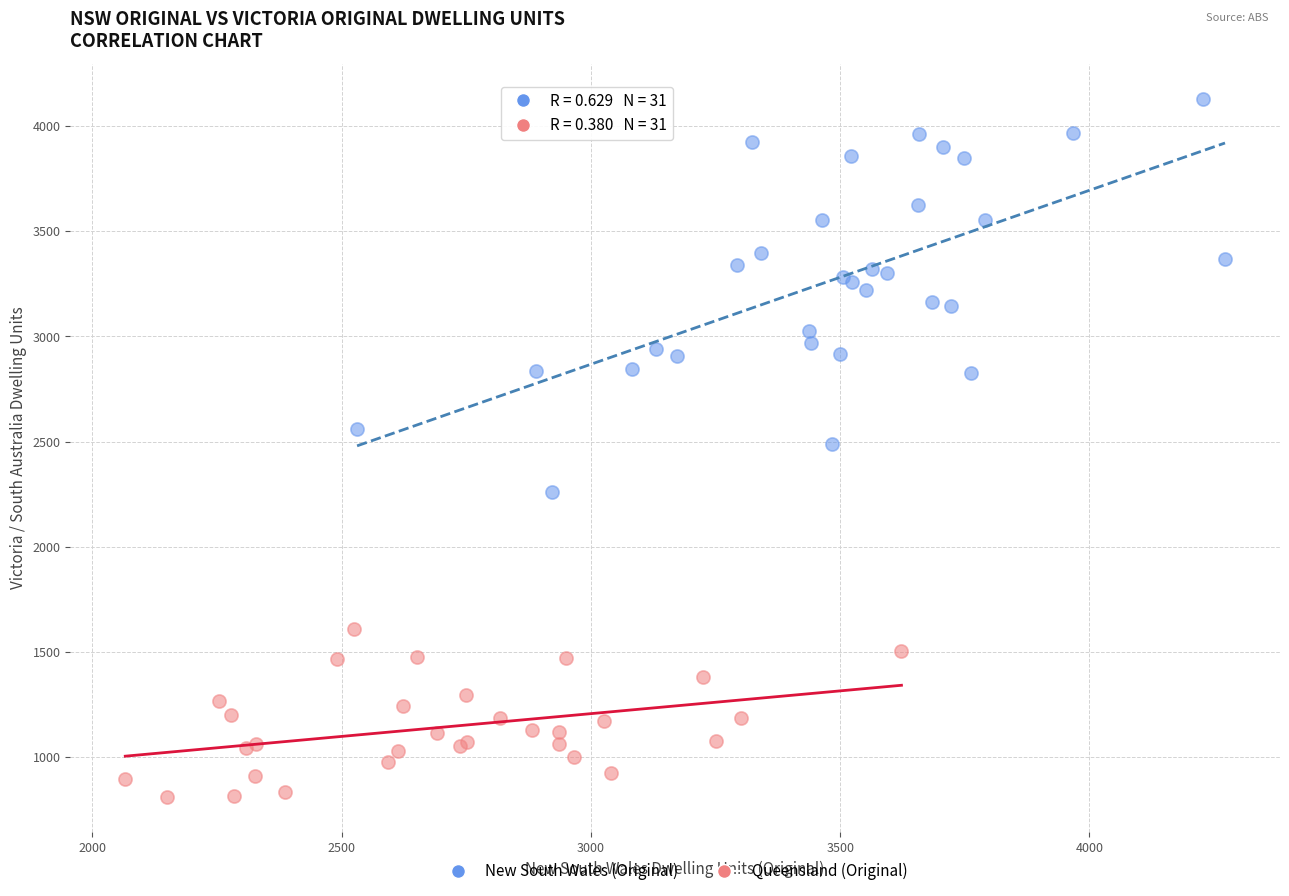

Which series contains the highest Y value?

New South Wales (Original)